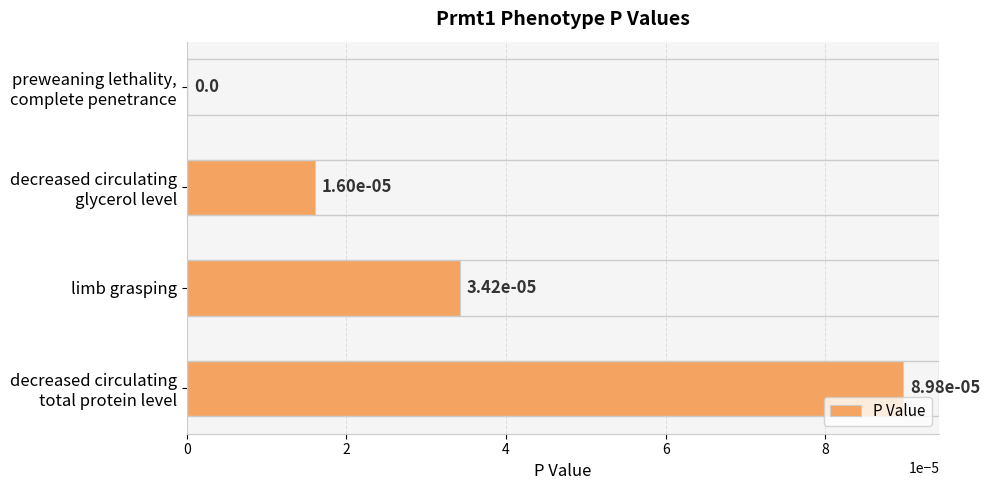

Is it true that the value at limb grasping is 0.0?

True